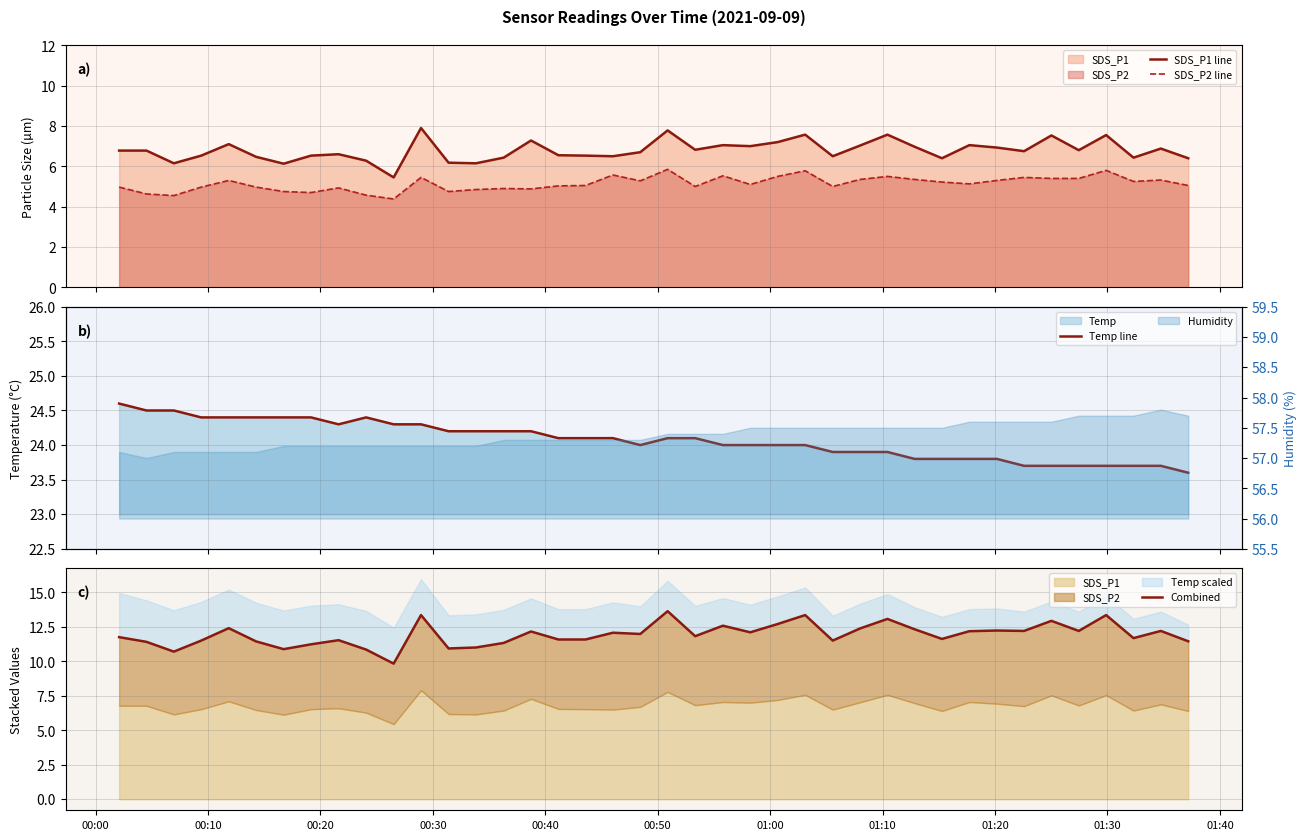

What position from the left is 00:40?

5